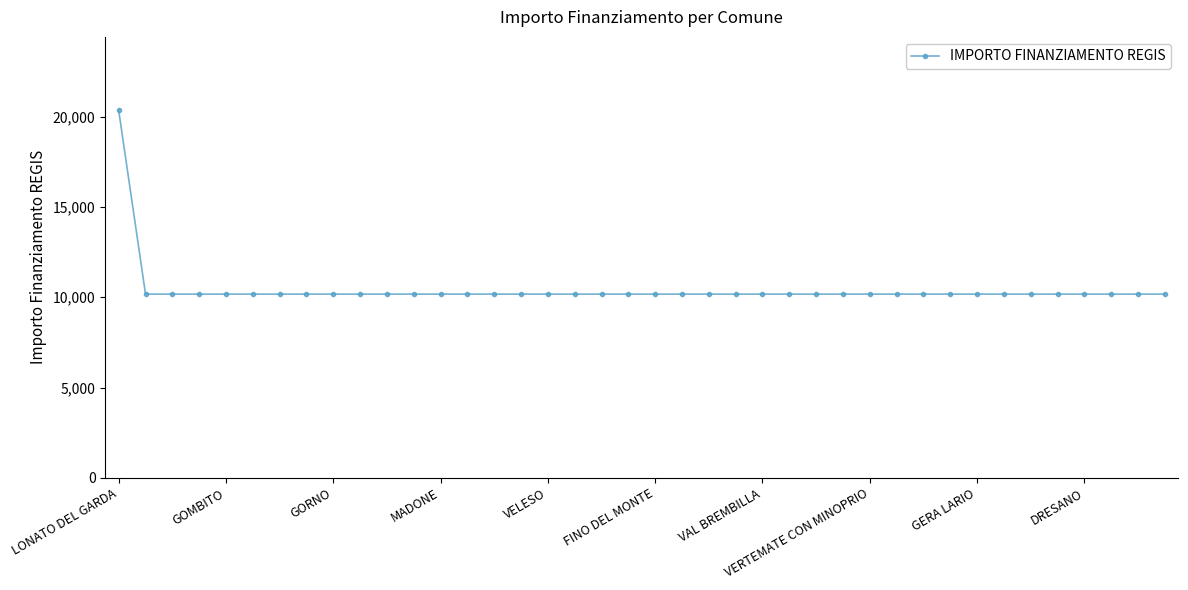

What is the average value?

10426